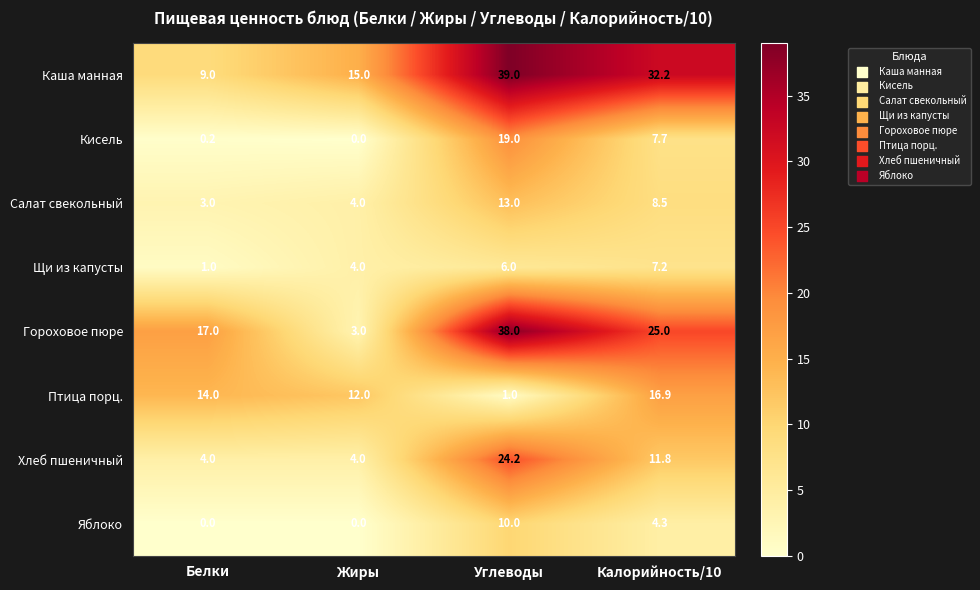

Which series has the largest range (max minus min)?

Гороховое пюре